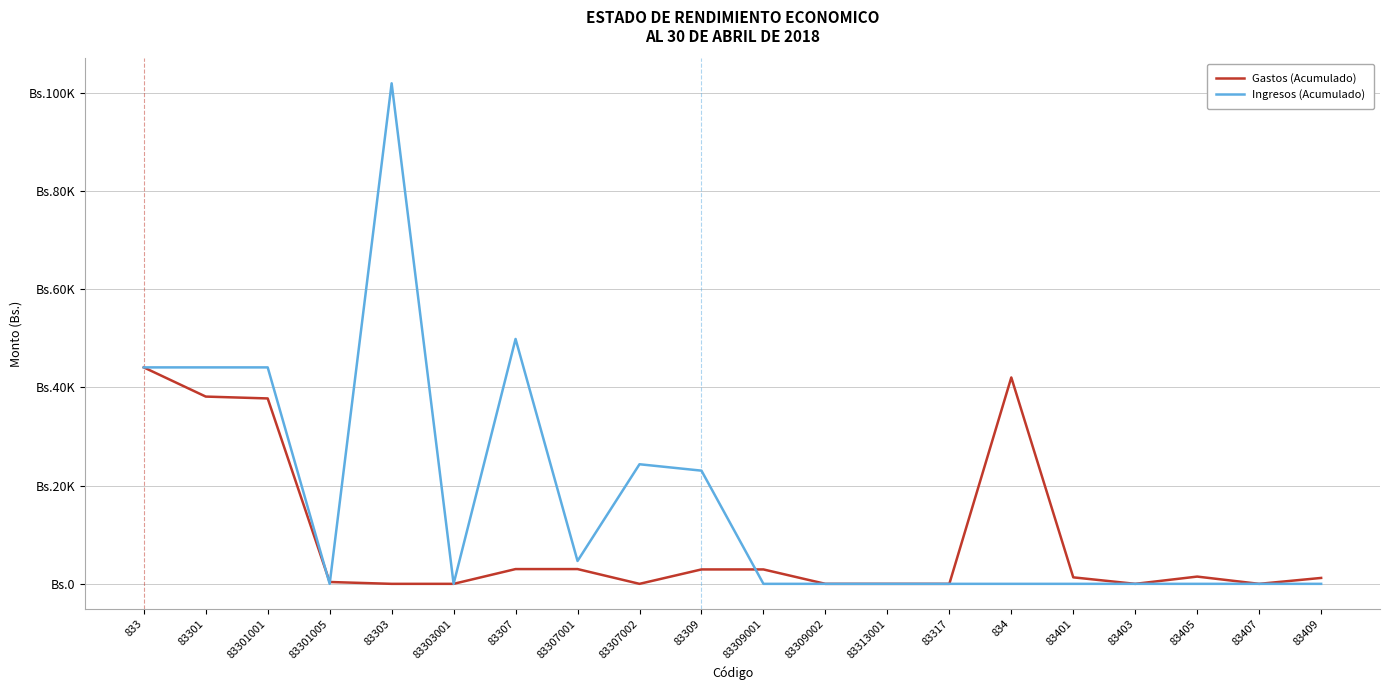

Where do Gastos (Acumulado) and Ingresos (Acumulado) first cross each other?

83301001 and 83301005